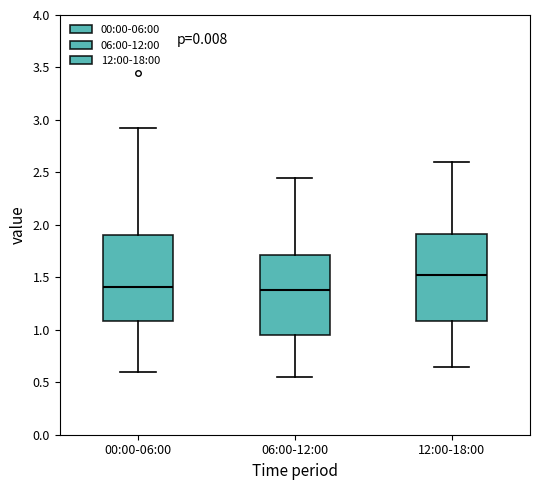

Reading left to right, transcribe this box plot: for each box, give where its median line is, the range the box spans, and where its two whiskers end, as read against the y-axis. The values are not printed on the chart, so give them approximately, as read against the axis.

00:00-06:00: median 1.40, box 1.10 to 1.90, whiskers 0.60 to 2.90
06:00-12:00: median 1.40, box 0.95 to 1.70, whiskers 0.55 to 2.45
12:00-18:00: median 1.55, box 1.10 to 1.90, whiskers 0.65 to 2.60